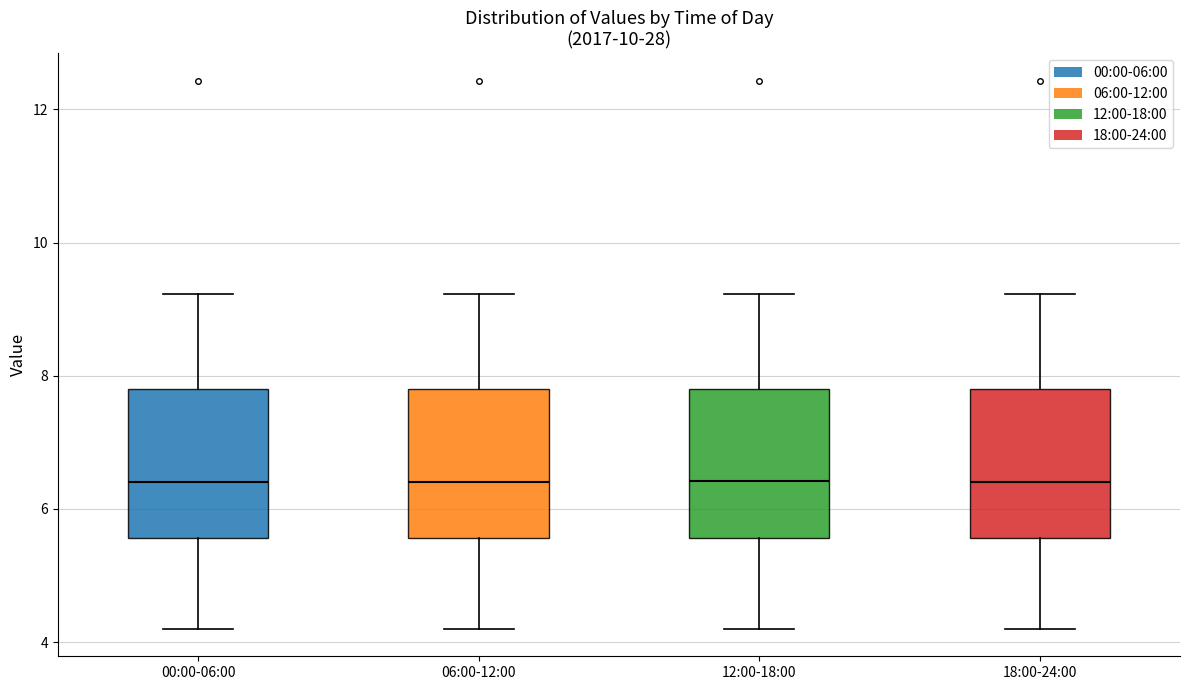

Reading left to right, transcribe this box plot: for each box, give where its median line is, the range the box spans, and where its two whiskers end, as read against the y-axis. The values are not printed on the chart, so give them approximately, as read against the axis.

00:00-06:00: median 6.4, box 5.6 to 7.8, whiskers 4.2 to 9.2
06:00-12:00: median 6.4, box 5.6 to 7.8, whiskers 4.2 to 9.2
12:00-18:00: median 6.4, box 5.6 to 7.8, whiskers 4.2 to 9.2
18:00-24:00: median 6.4, box 5.6 to 7.8, whiskers 4.2 to 9.2